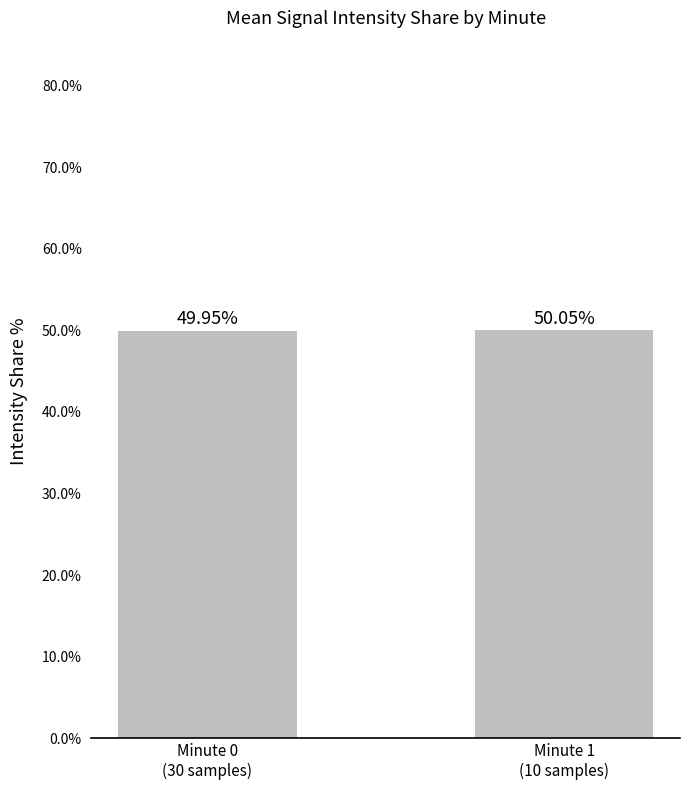

Count the number of data series in this chart.

1